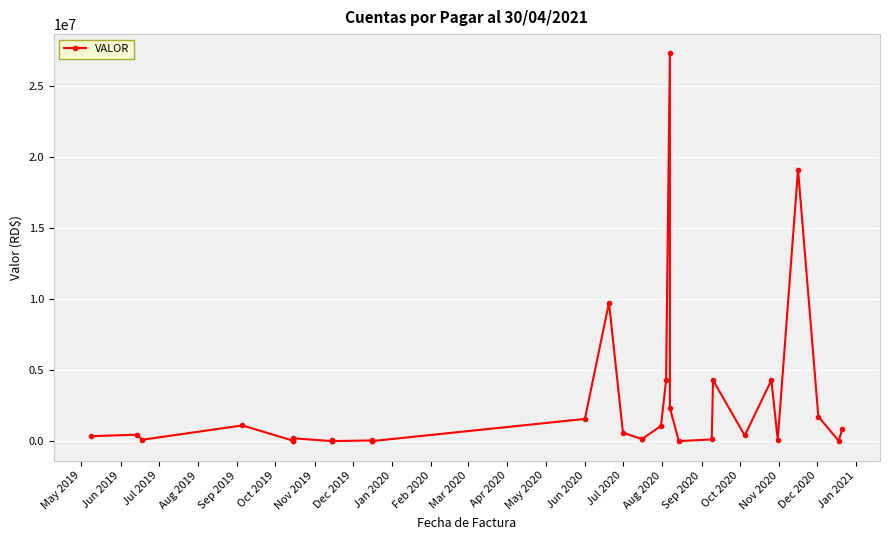

How many lines are shown in the chart?

1